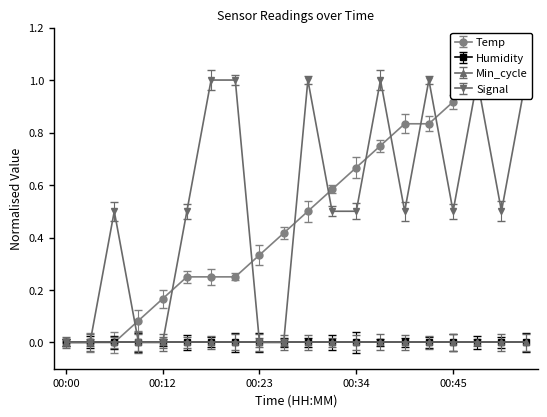

After their last crossing, which series has the higher values: Signal or Temp?

Temp